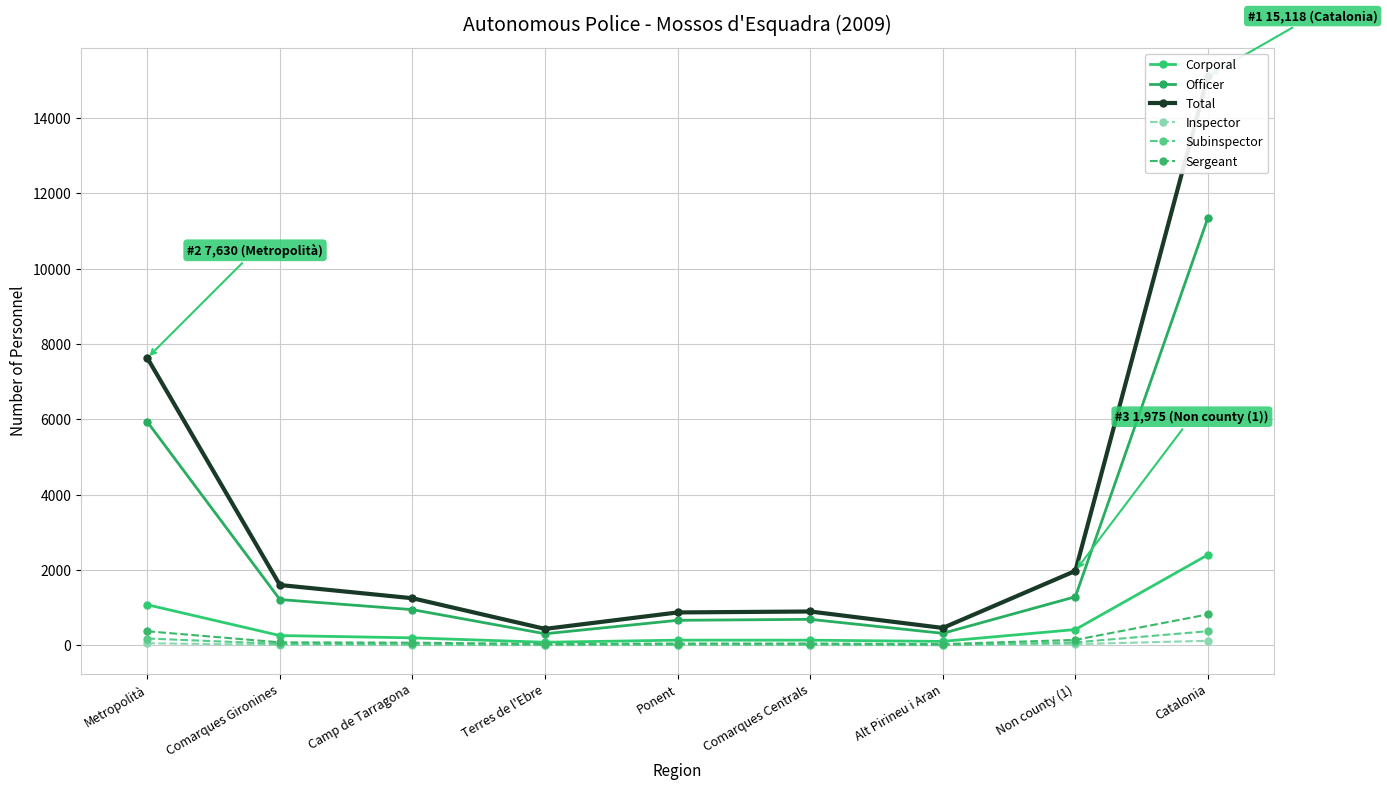

At how many categories does at least one series exceed 13572?

1